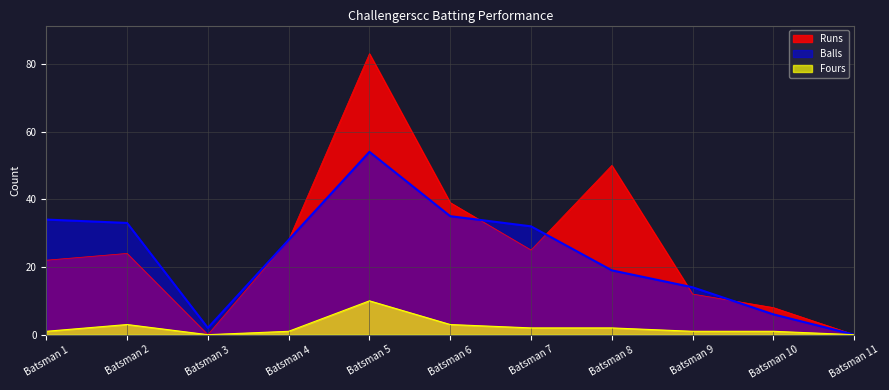

What is the total value across all series at Batsman 1?

57